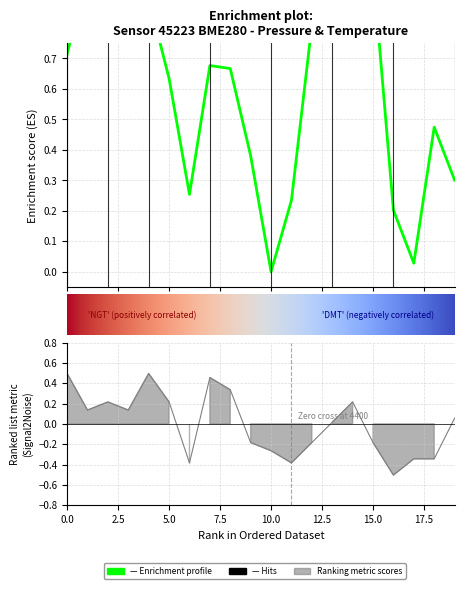

How many values in the temperature series exceed 0?

11